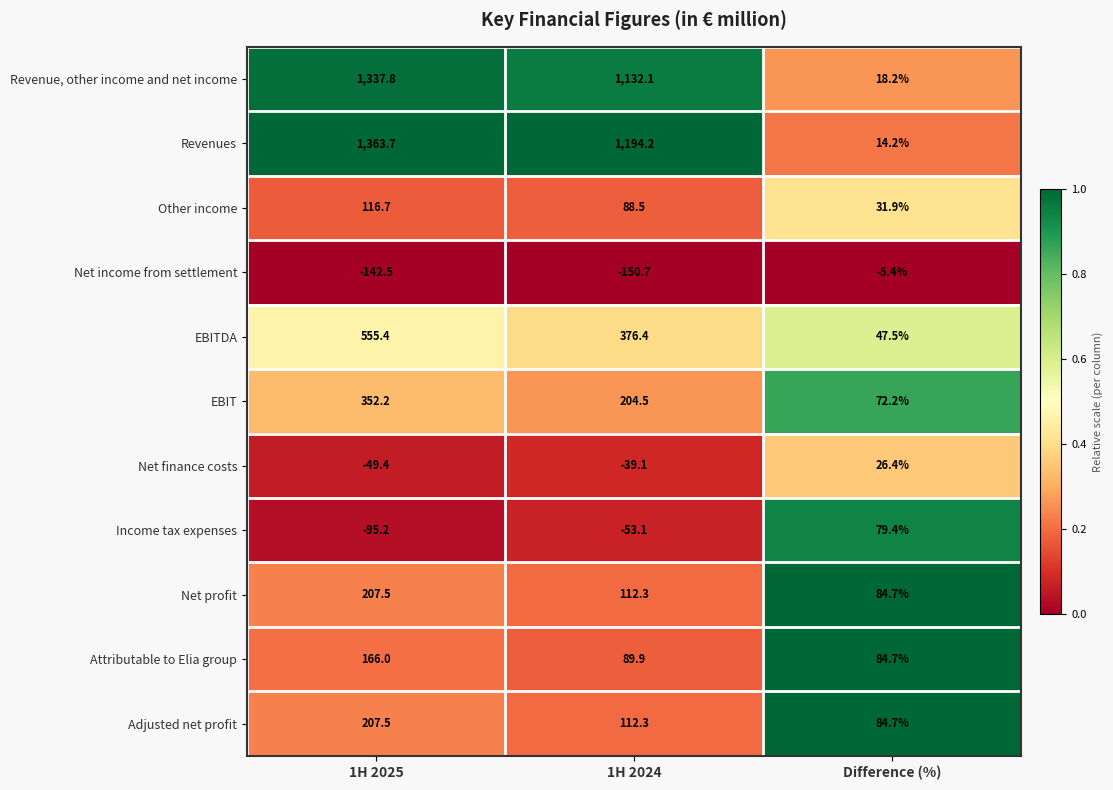

At which label is Net profit closest to 146?

1H 2024